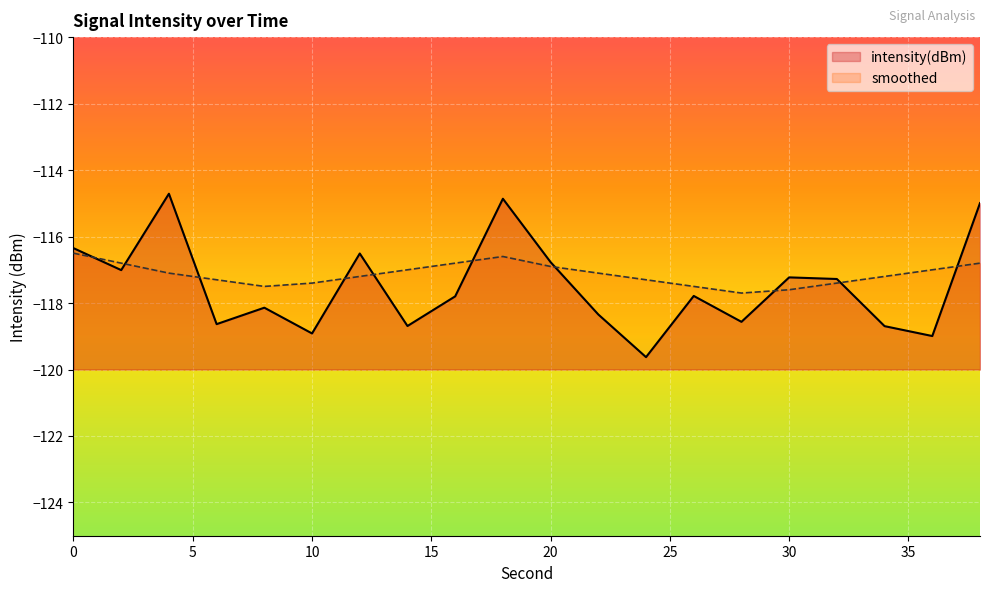

Reading right to left, extract all data points from this chart.

intensity(dBm): -115.0	-119.0	-118.7	-117.3	-117.2	-118.6	-117.8	-119.6	-118.3	-116.8	-114.9	-117.8	-118.7	-116.5	-118.9	-118.1	-118.6	-114.7	-117.0	-116.3
smoothed: -116.8	-117.0	-117.2	-117.4	-117.6	-117.7	-117.5	-117.3	-117.1	-116.9	-116.6	-116.8	-117.0	-117.2	-117.4	-117.5	-117.3	-117.1	-116.8	-116.5